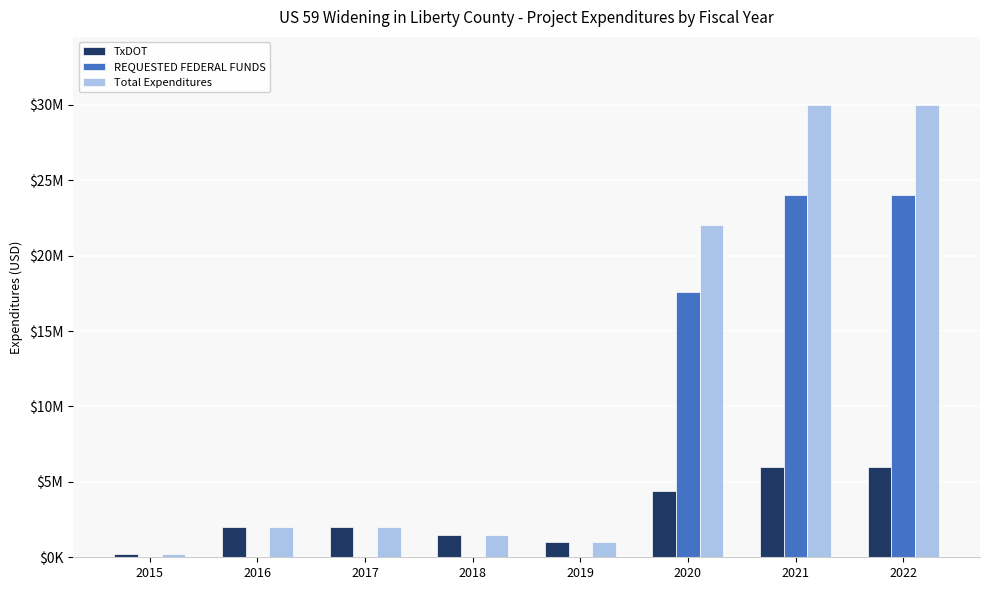

At 2017, list the series in order from largest to smallest.

TxDOT, Total Expenditures, REQUESTED FEDERAL FUNDS